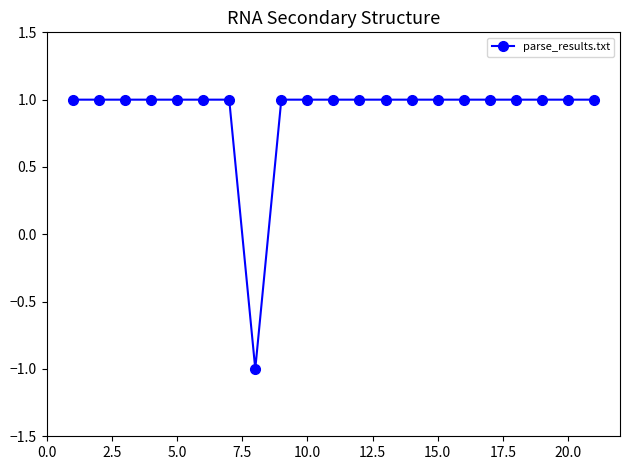

What is the value of the 9th point from the left?

1